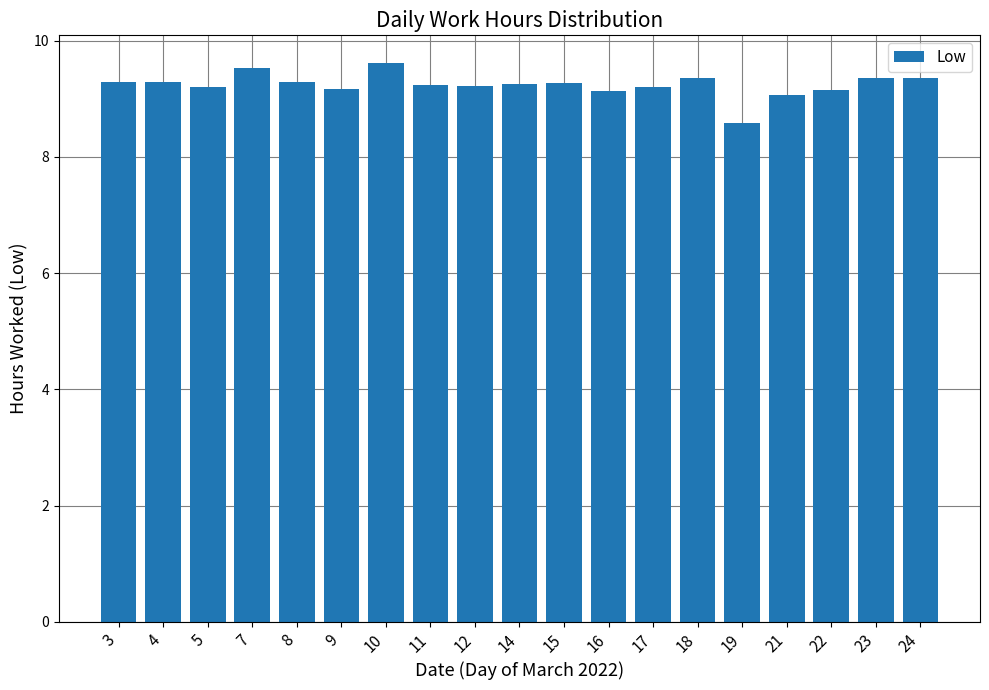

What is the average value?

9.2